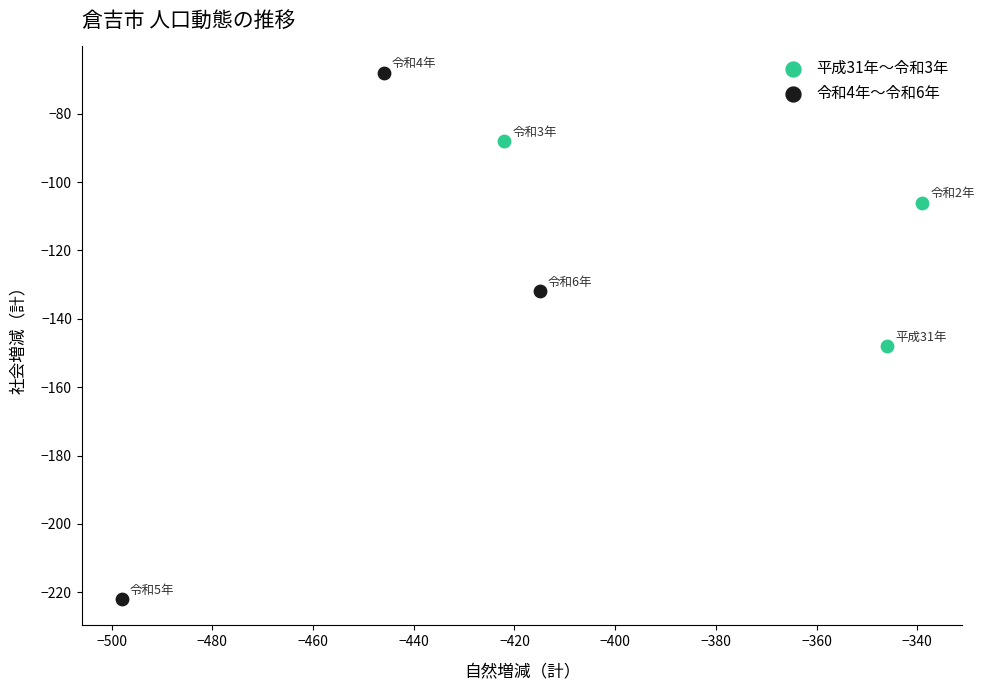

Which series reaches the maximum Y coordinate?

令和4年〜令和6年